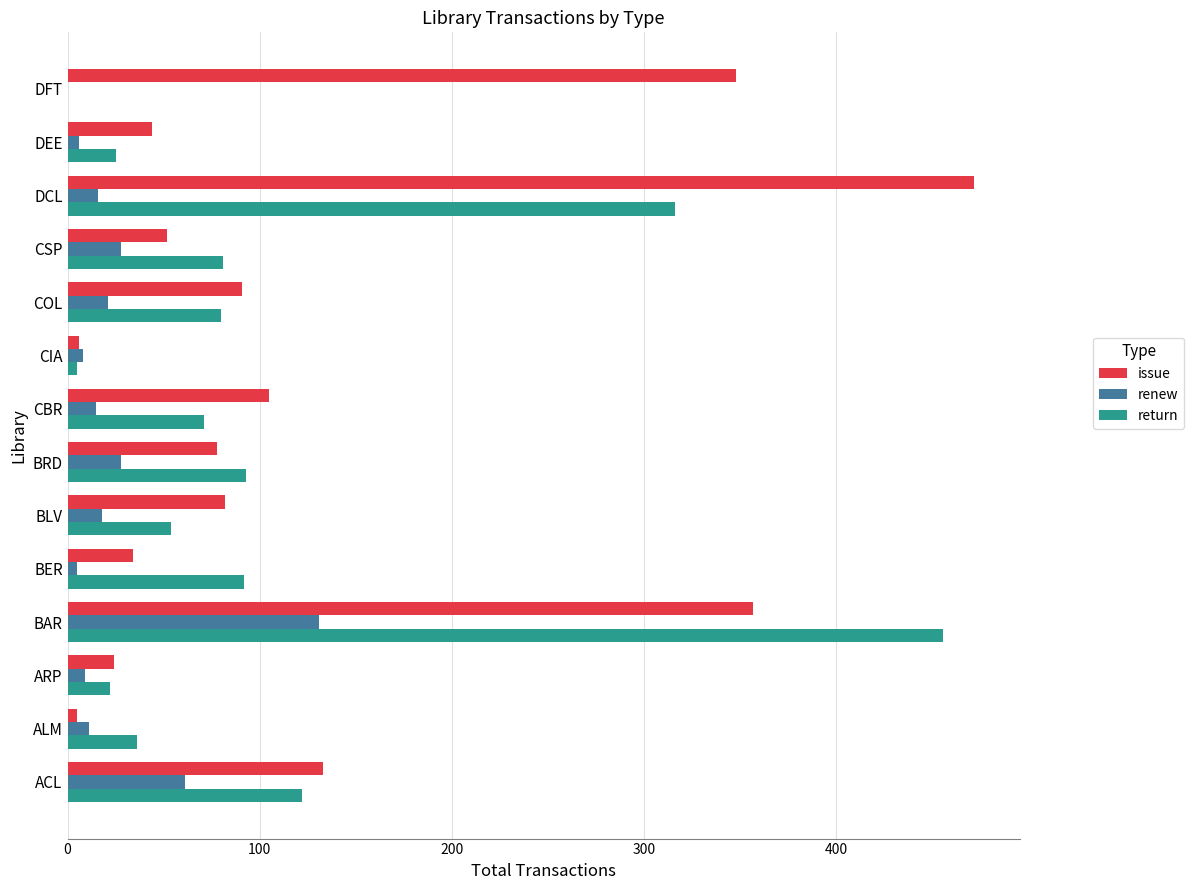

The value of issue at CSP is 52. True or false?

True